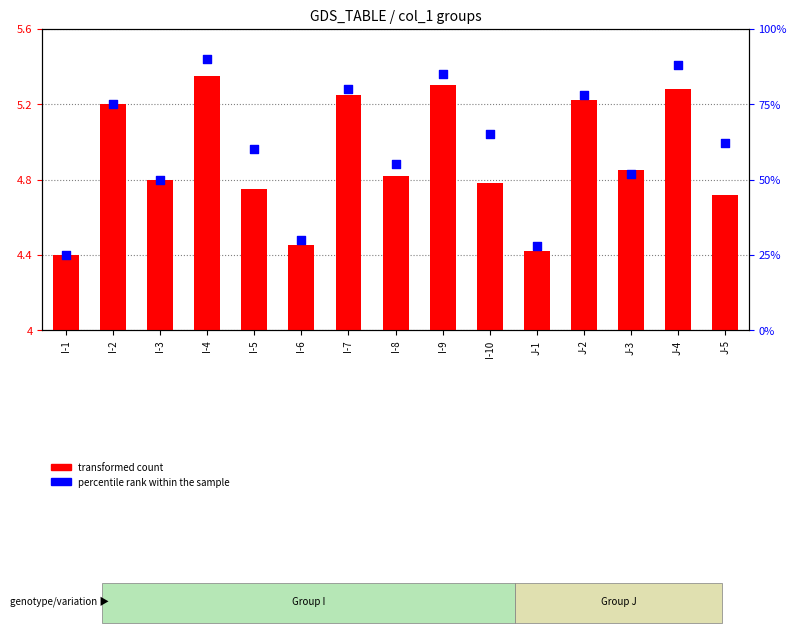

Which series has the largest Y range (max minus min)?

percentile rank within the sample